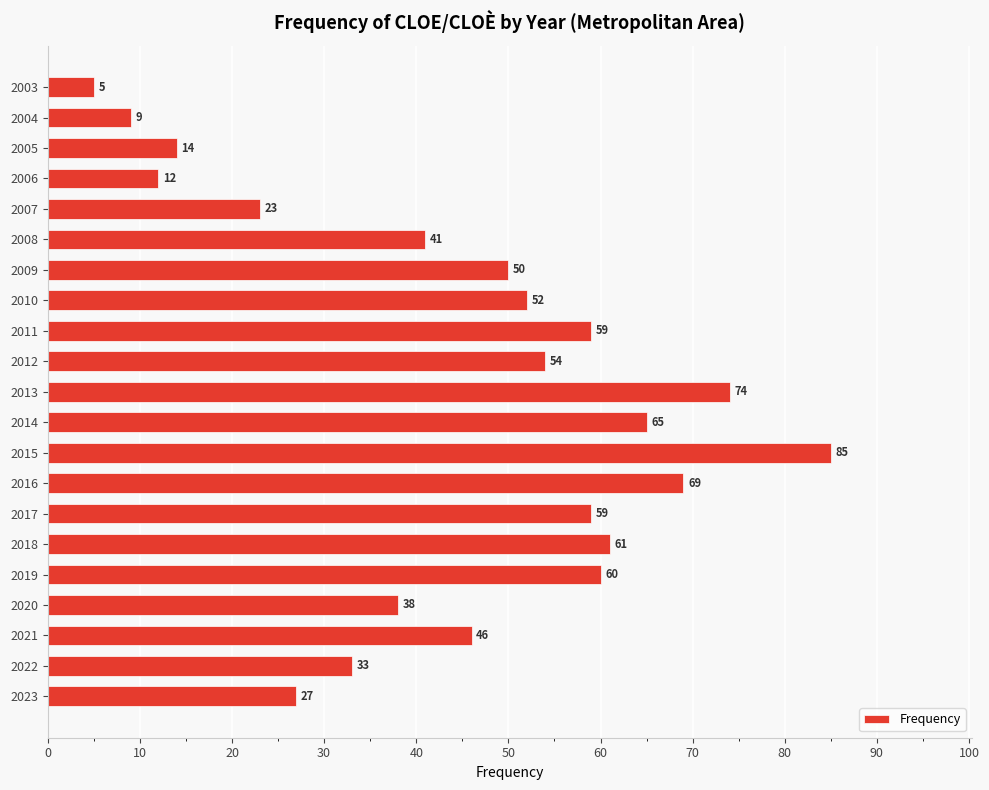

Where is the data nearest to the value 45?

2021